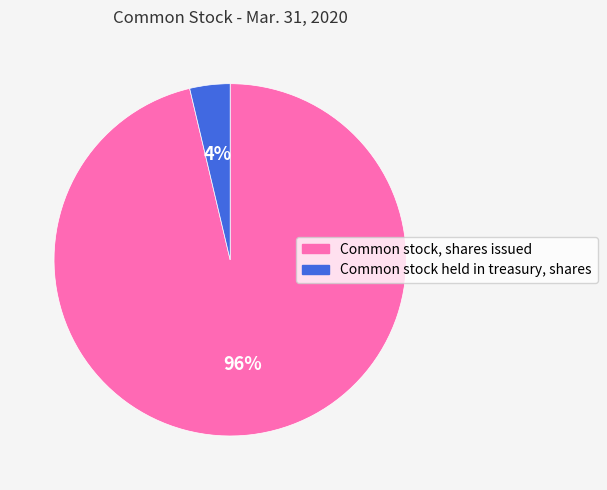

Which has a higher value, Common stock, shares issued or Common stock held in treasury, shares?

Common stock, shares issued